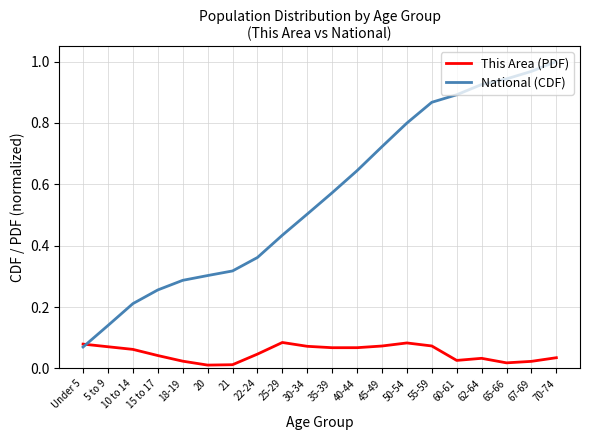

True or false: National (CDF) has more than 1 points higher than both neighbors.

False